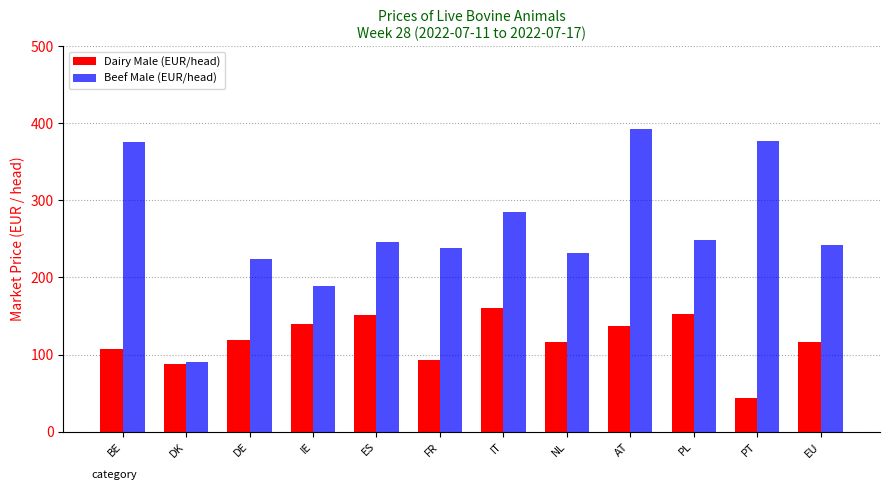

The Beef Male (EUR/head) series shows 393.1 at AT. True or false?

True